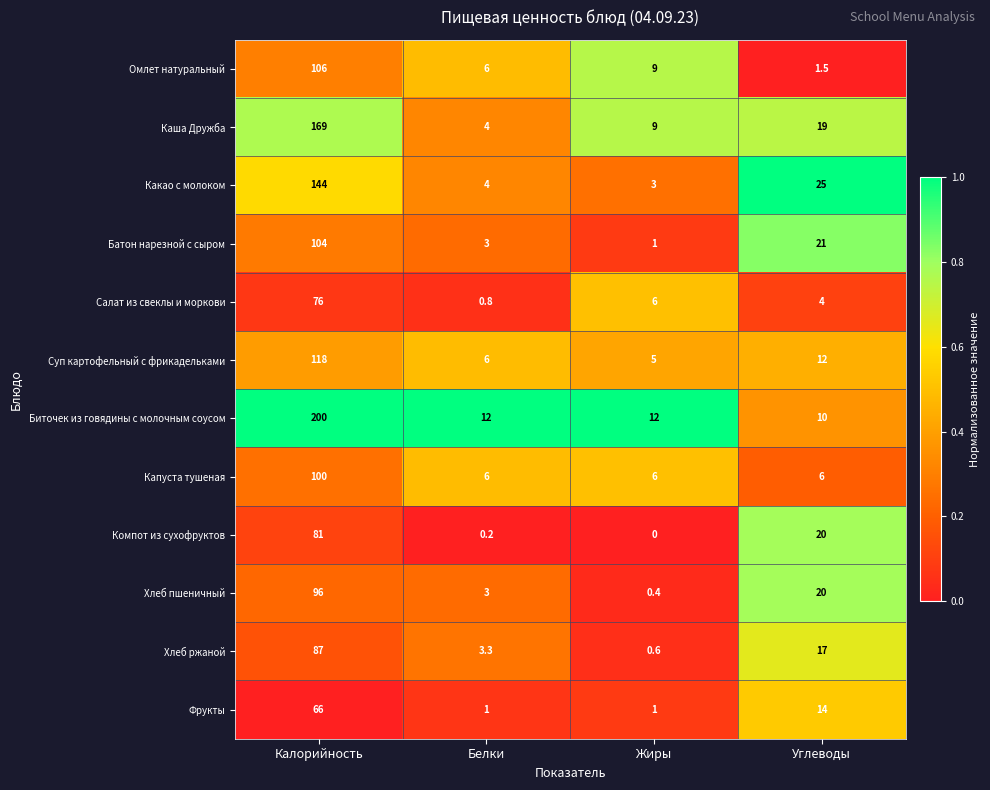

Rank the series by their maximum value, from lowest to highest.

Фрукты, Салат из свеклы и моркови, Компот из сухофруктов, Хлеб ржаной, Хлеб пшеничный, Капуста тушеная, Батон нарезной с сыром, Омлет натуральный, Суп картофельный с фрикадельками, Какао с молоком, Каша Дружба, Биточек из говядины с молочным соусом